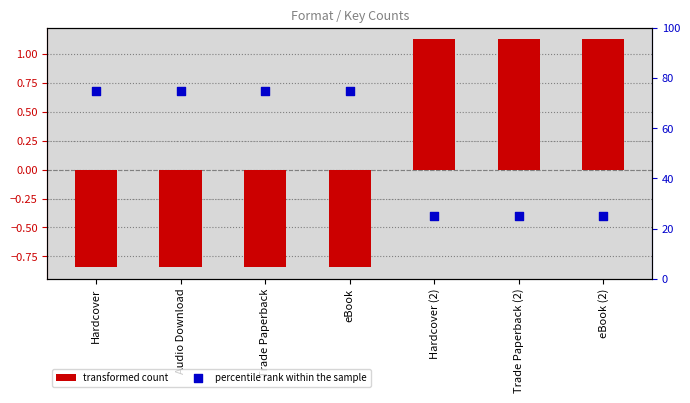

At which category is the sum across all series the highest?

Hardcover